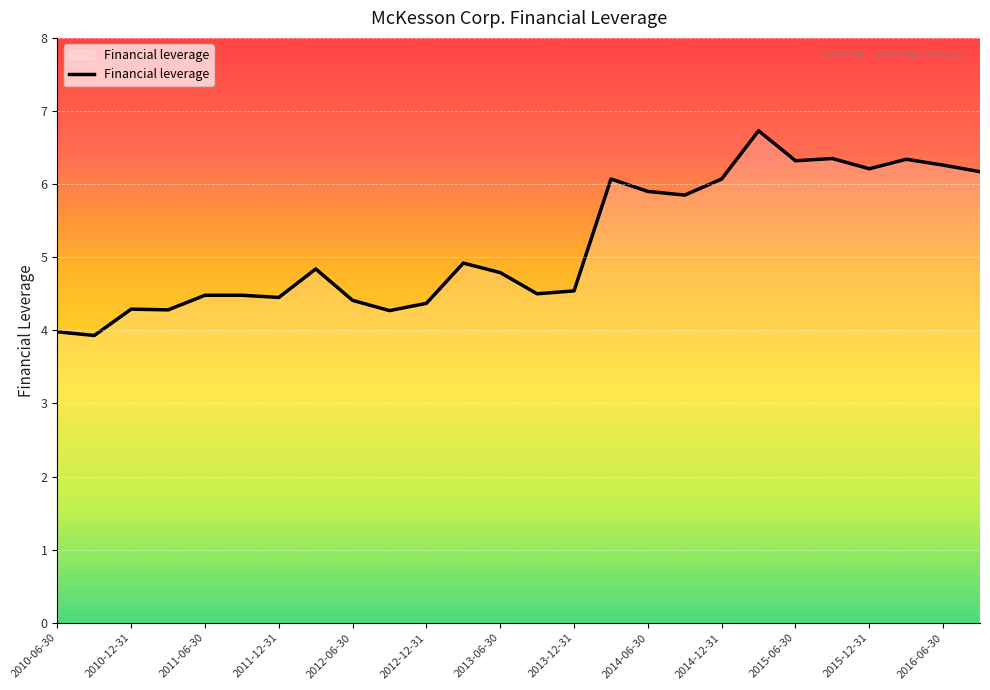

What is the difference between the maximum and minimum values?

2.8